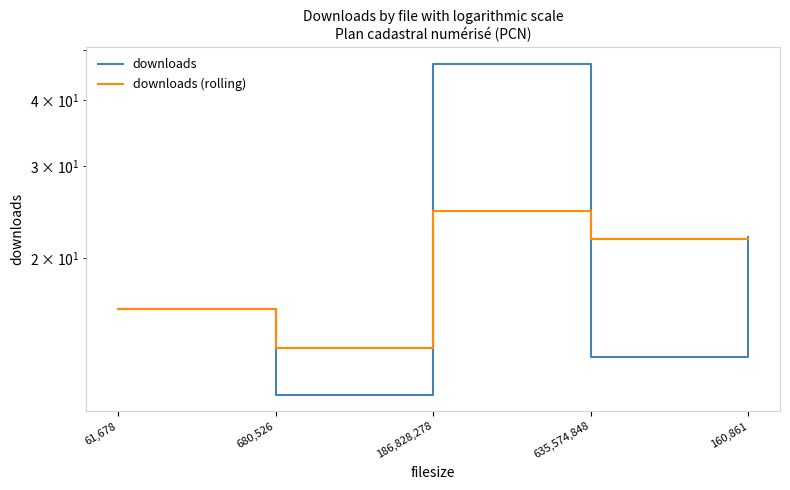

What is the smallest value displayed?

11.0